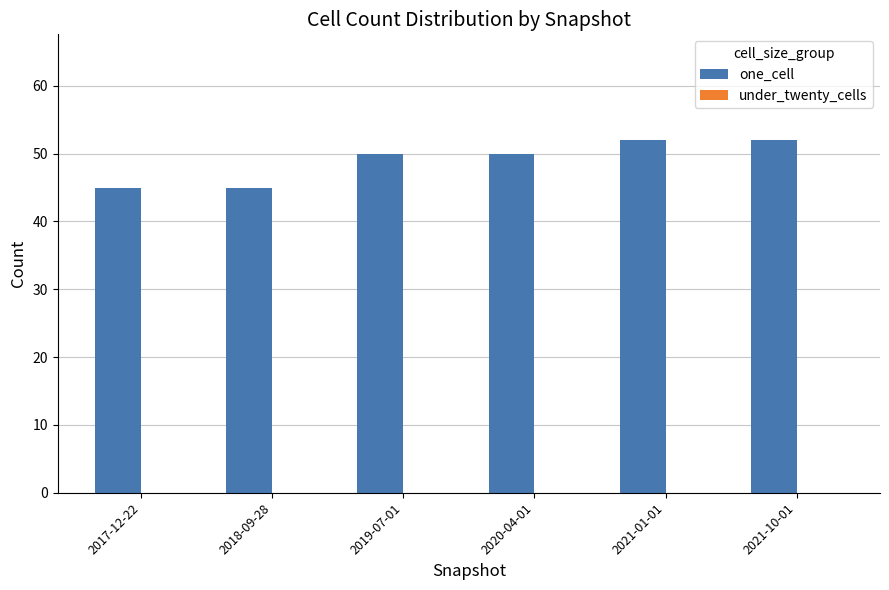

The chart shows a value of 72 at 2017-12-22. True or false?

False